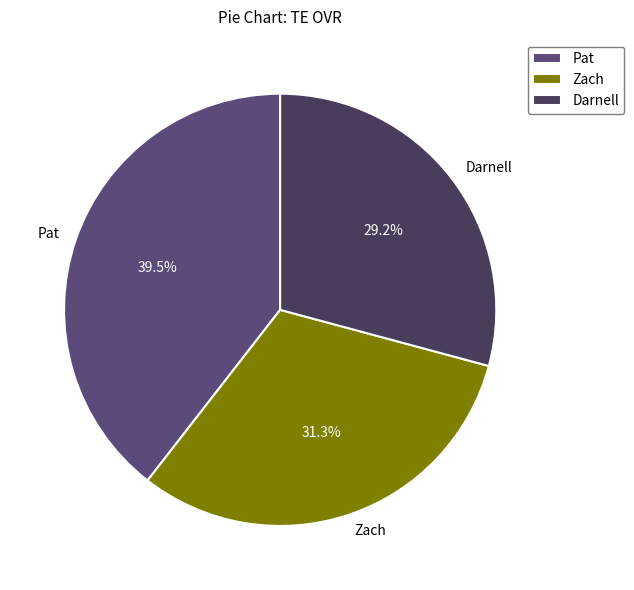

To the nearest percent, what is the difference between the Pat and Darnell slice percentages?

10%